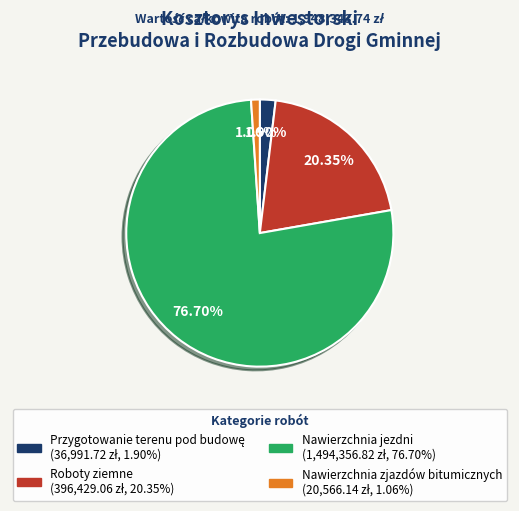

Is there any slice that represents more than half of the pie?

Yes